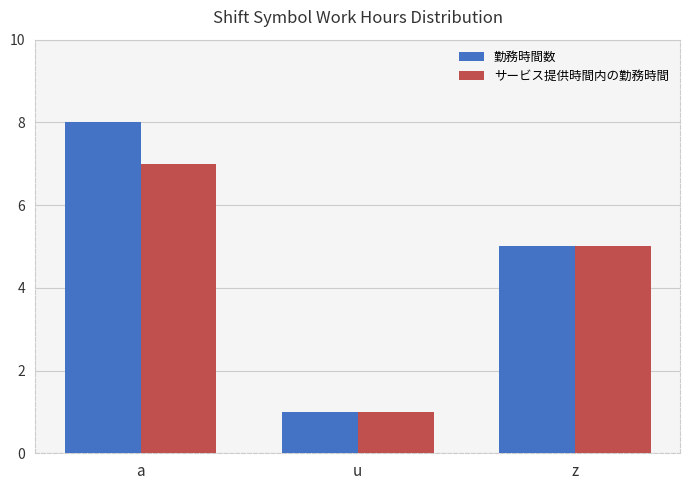

What is the value of the サービス提供時間内の勤務時間 bar at the 2nd from the left?

1